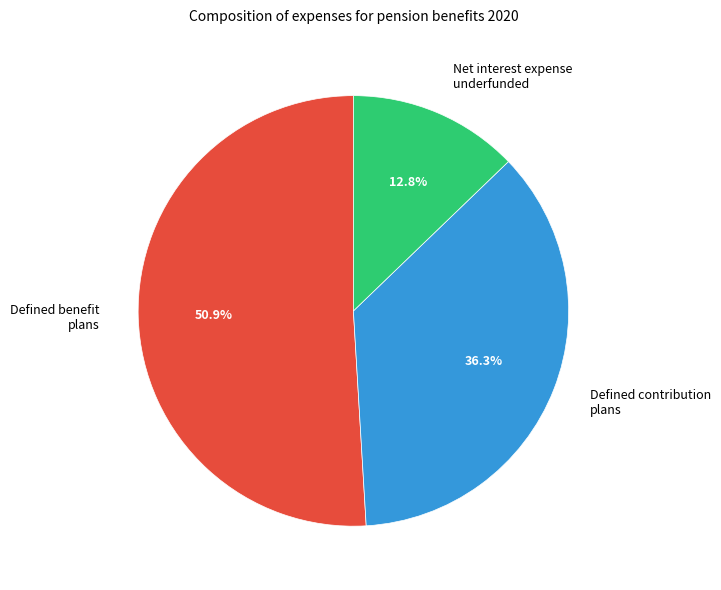

Approximately how many times larger is the value at Net interest expense underfunded compared to Defined contribution plans?

0.4